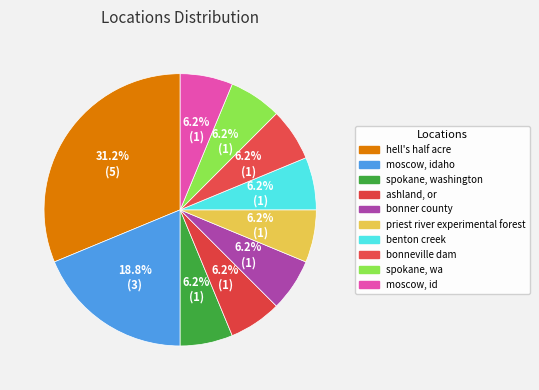

How many slices are in this pie chart?

10